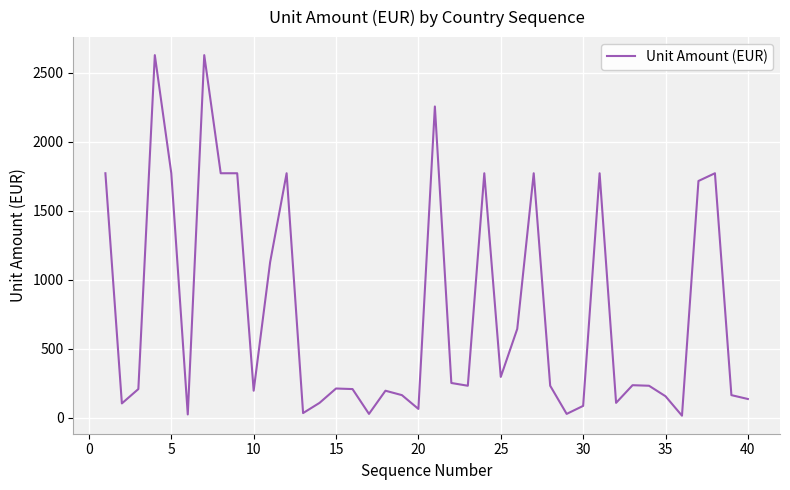

How many series are shown in this chart?

1